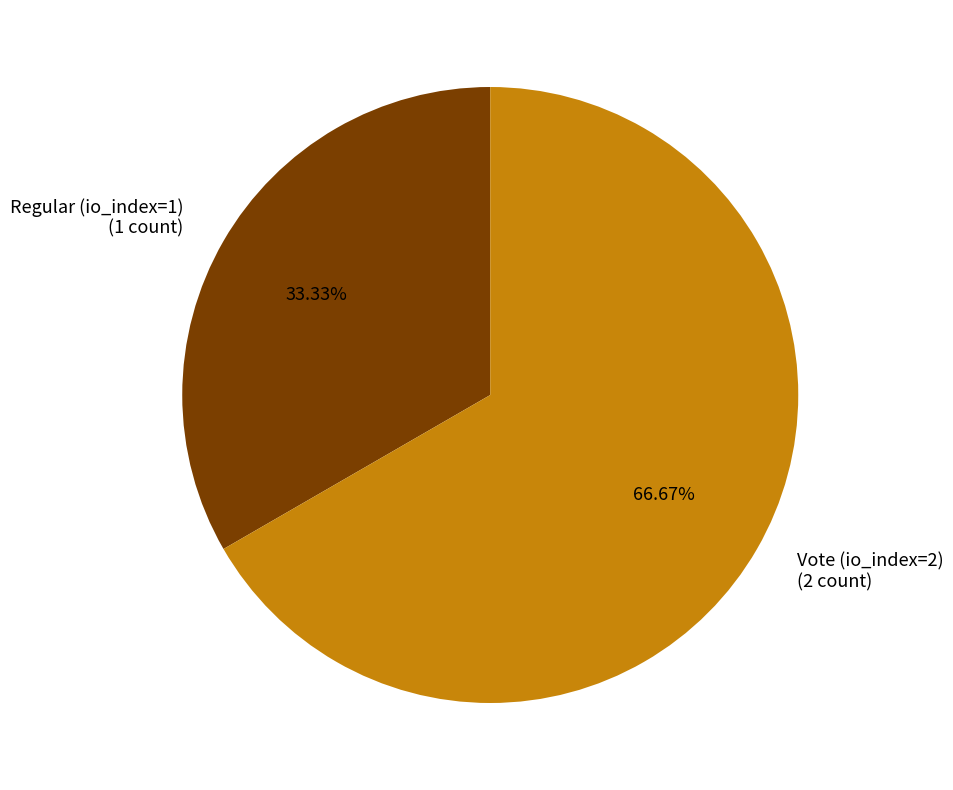

What is the majority slice?

Vote (io_index=2)